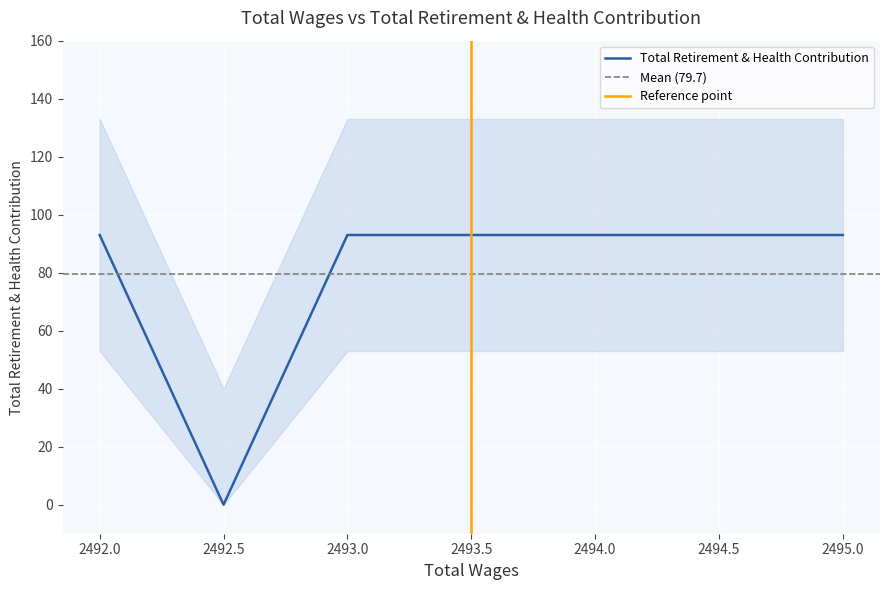

What is the average value?

80